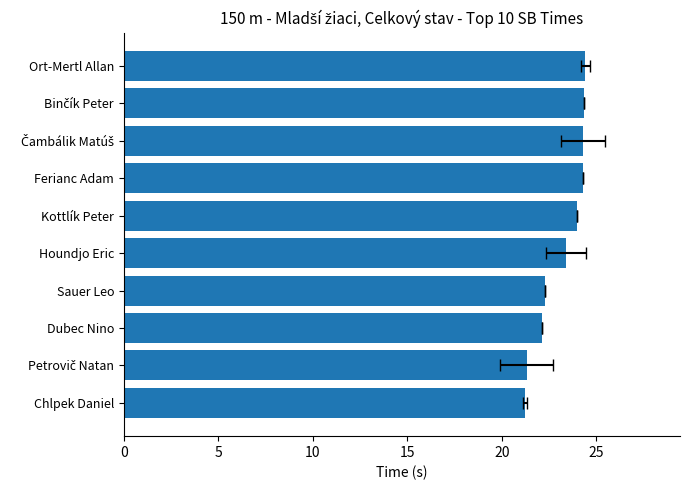

Does the chart contain any negative values?

No